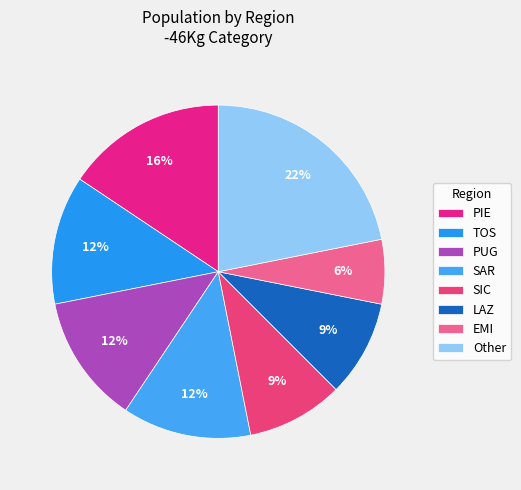

To the nearest percent, what percentage of the pie is SIC?

9%